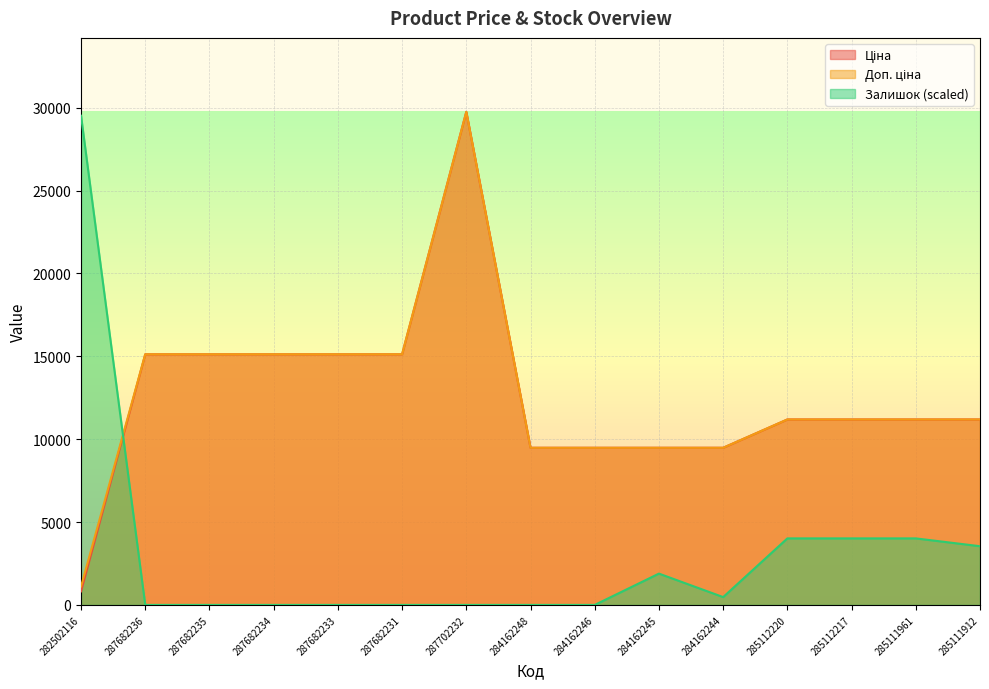

Reading left to right, extract all data points from this chart.

Ціна: 282502116=818.5	287682236=15120.0	287682235=15120.0	287682234=15120.0	287682233=15120.0	287682231=15120.0	287702232=29747.2	284162248=9480.1	284162246=9480.1	284162245=9480.1	284162244=9480.1	285112220=11188.2	285112217=11188.2	285111961=11188.2	285111912=11188.2
Доп. ціна: 282502116=1109.2	287682236=15120.0	287682235=15120.0	287682234=15120.0	287682233=15120.0	287682231=15120.0	287702232=29747.2	284162248=9480.1	284162246=9480.1	284162245=9480.1	284162244=9480.1	285112220=11188.2	285112217=11188.2	285111961=11188.2	285111912=11188.2
Залишок: 282502116=29511.2	287682236=0.0	287682235=0.0	287682234=0.0	287682233=0.0	287682231=0.0	287702232=0.0	284162248=0.0	284162246=0.0	284162245=1888.7	284162244=472.2	285112220=4013.5	285112217=4013.5	285111961=4013.5	285111912=3541.3